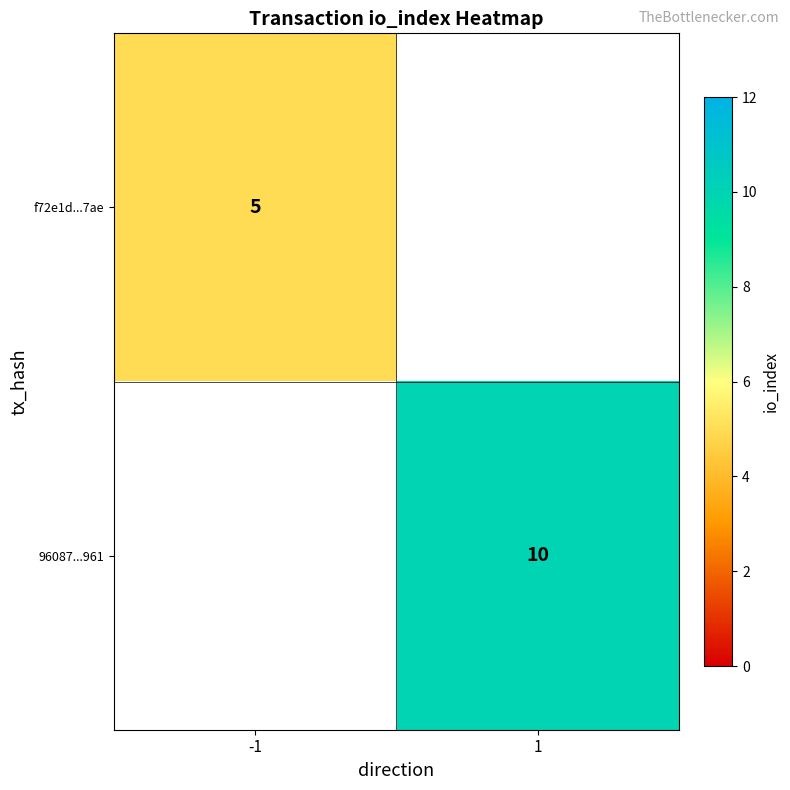

At how many categories does at least one series exceed 9?

1